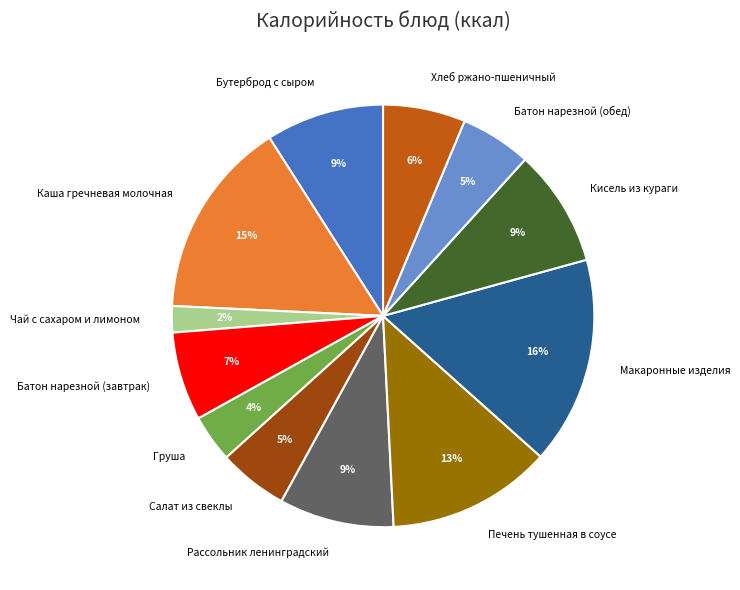

Combined, do Салат из свеклы and Кисель из кураги account for over 50%?

No